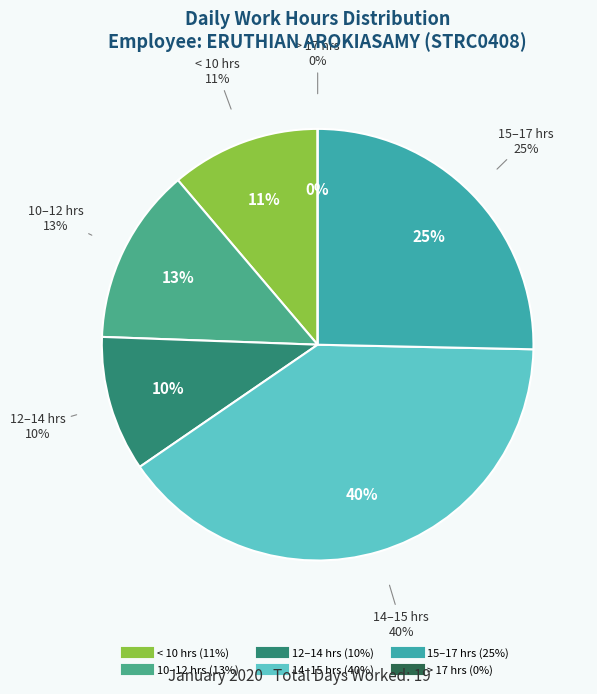

Is there any slice that represents more than half of the pie?

No